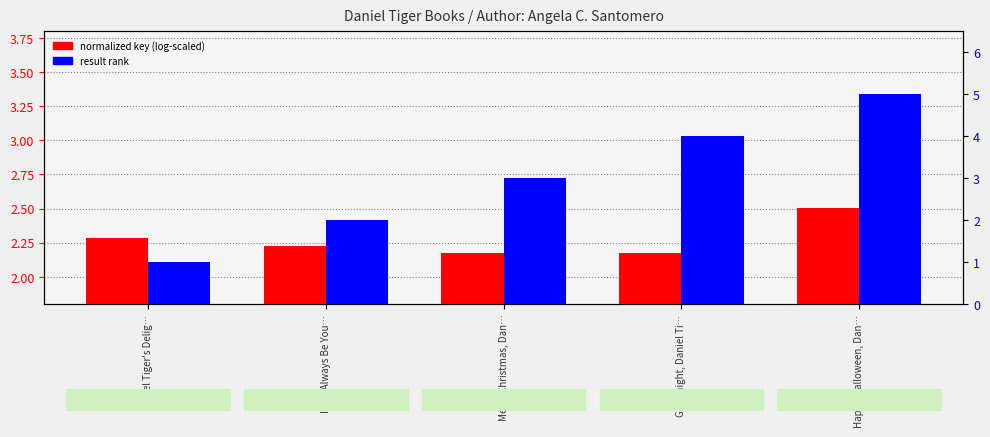

What is the minimum value for normalized key (log-scaled)?

2.2